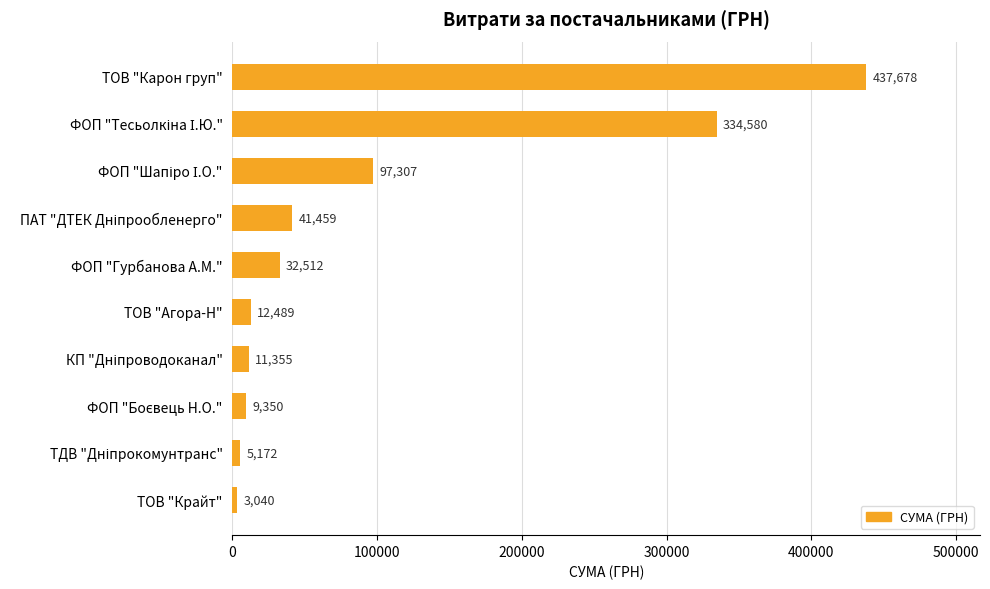

Read the value at ТОВ "Крайт".

3040.0